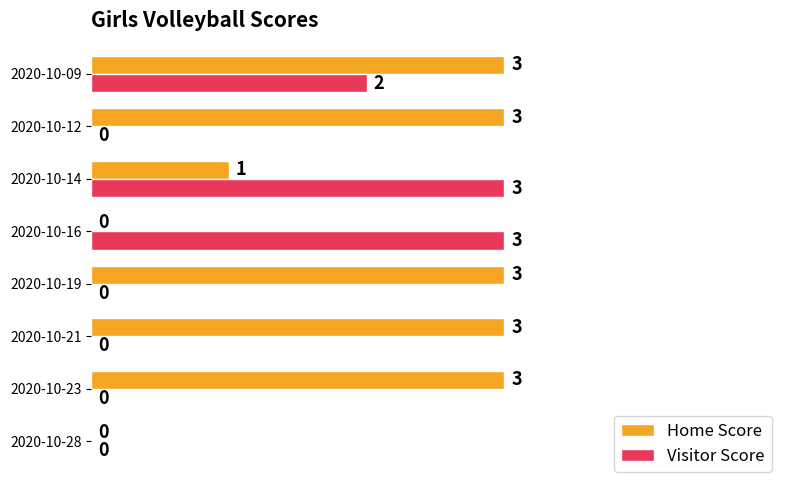

Where is Home Score nearest to the value 1?

2020-10-14